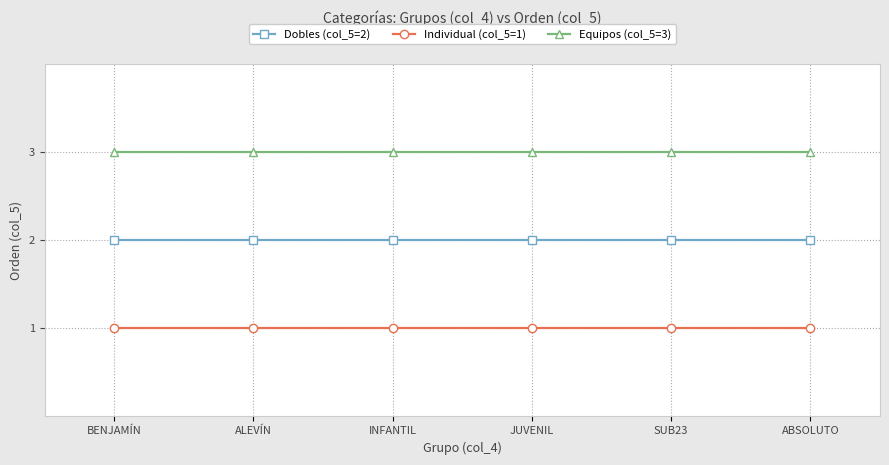

What is the greatest value displayed?

3